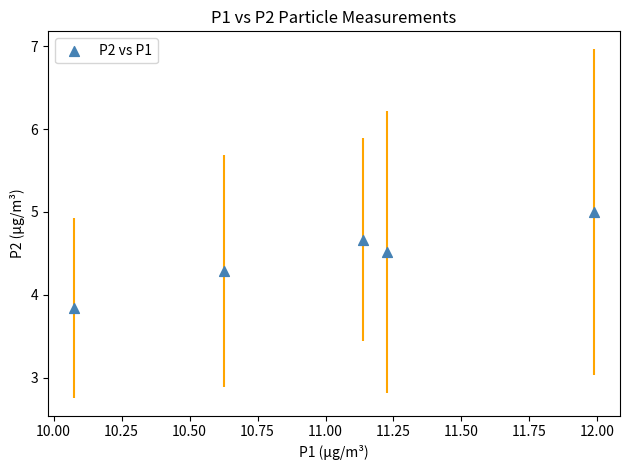

What is the average Y value?

4.5